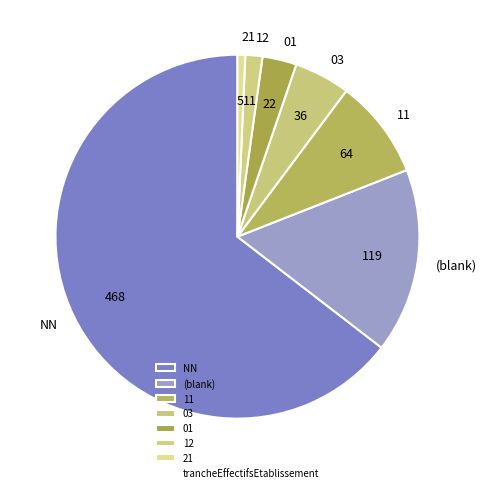

The 21 slice represents 1% of the pie. True or false?

True